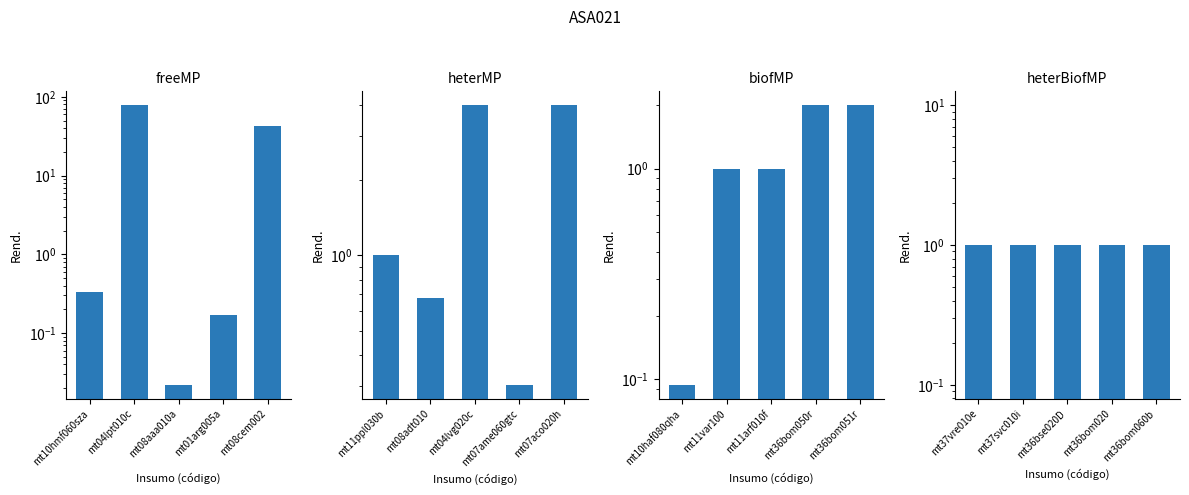

At mt10hmf060sza, list the series in order from largest to smallest.

heterMP, heterBiofMP, freeMP, biofMP